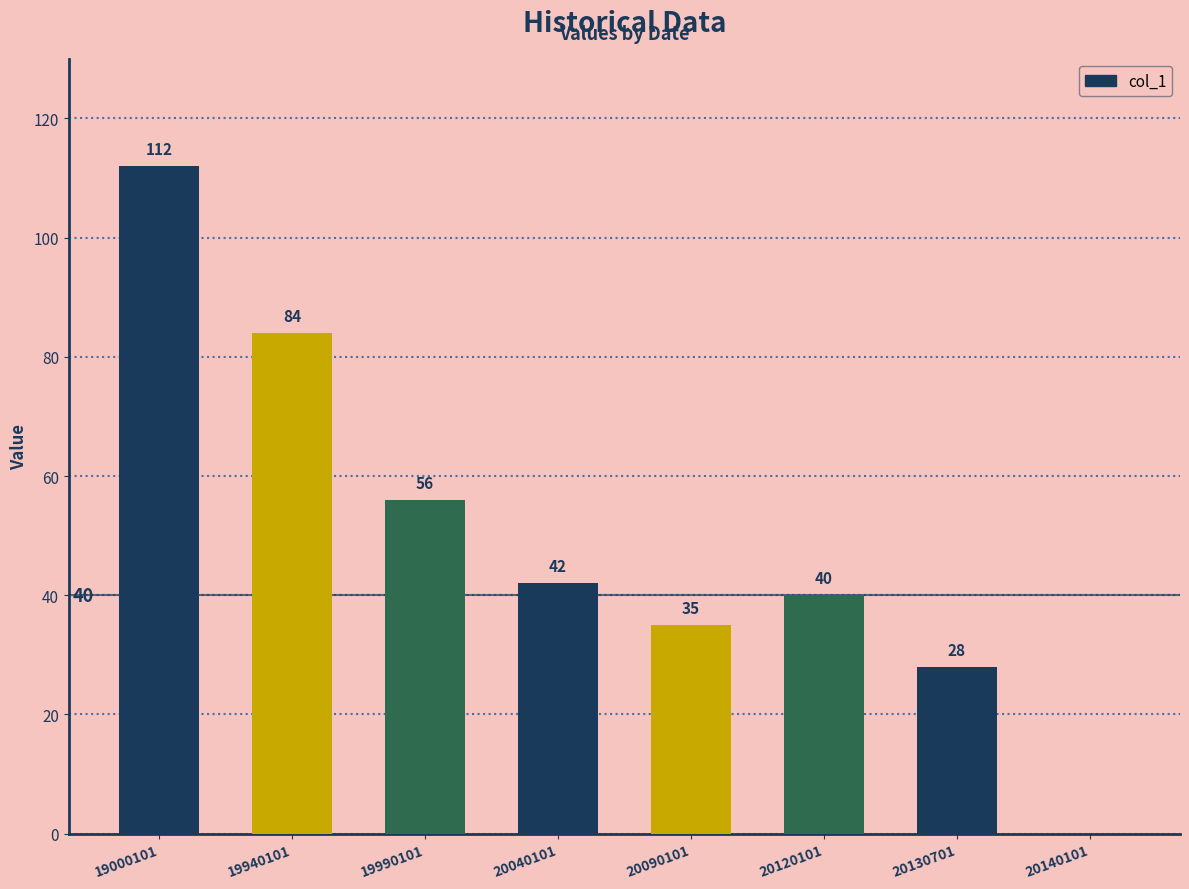

True or false: the data shows 63 at 20040101.

False